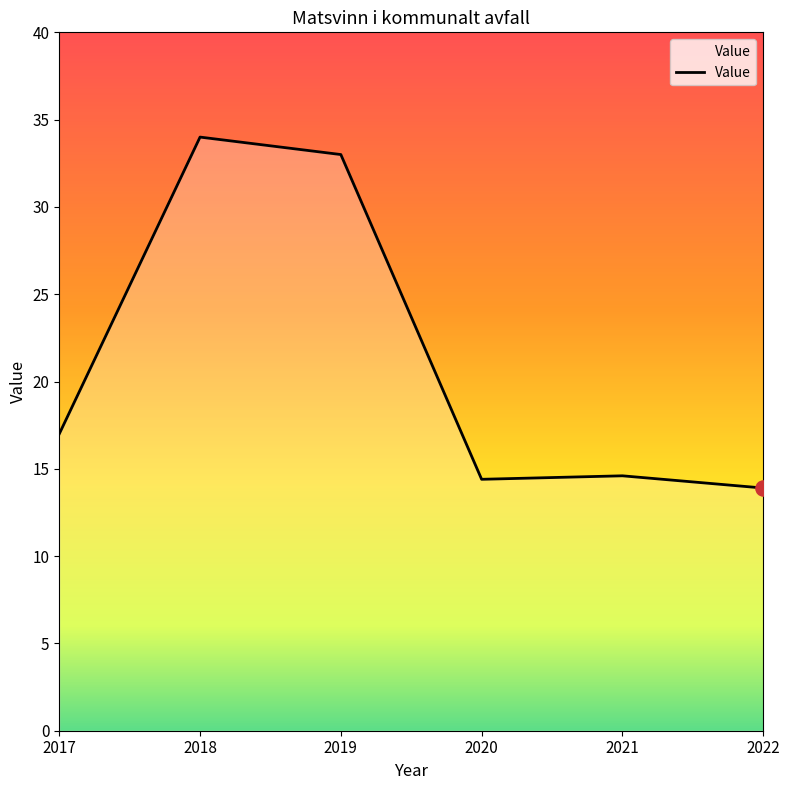

What is the change in value from 2017 to 2018?

+17.0